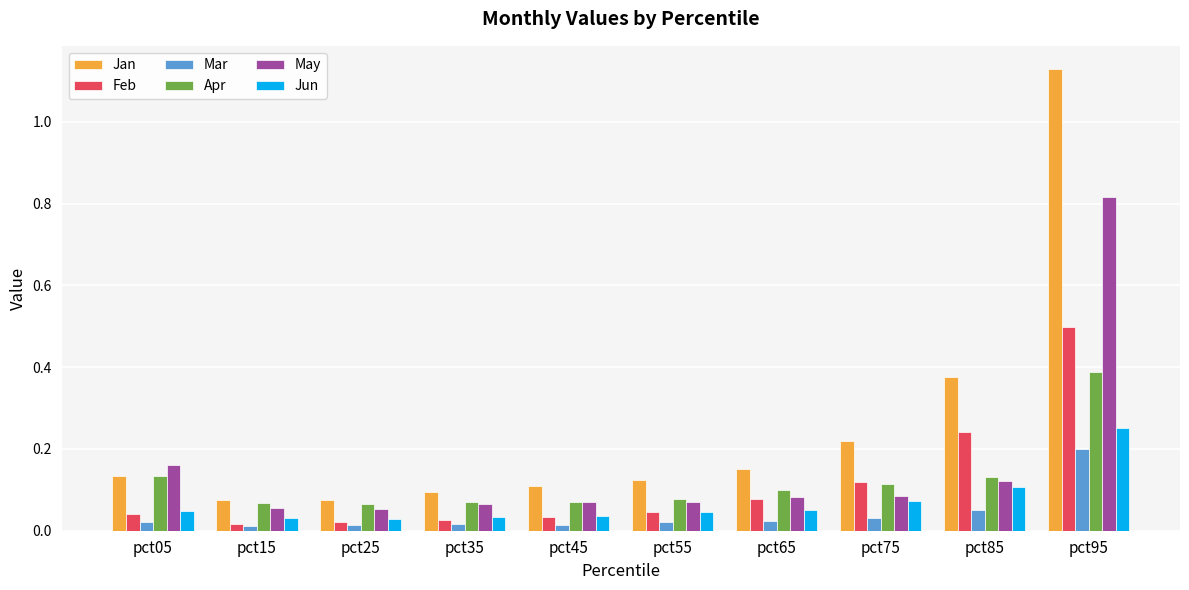

The Apr series shows 0.1 at pct15. True or false?

True